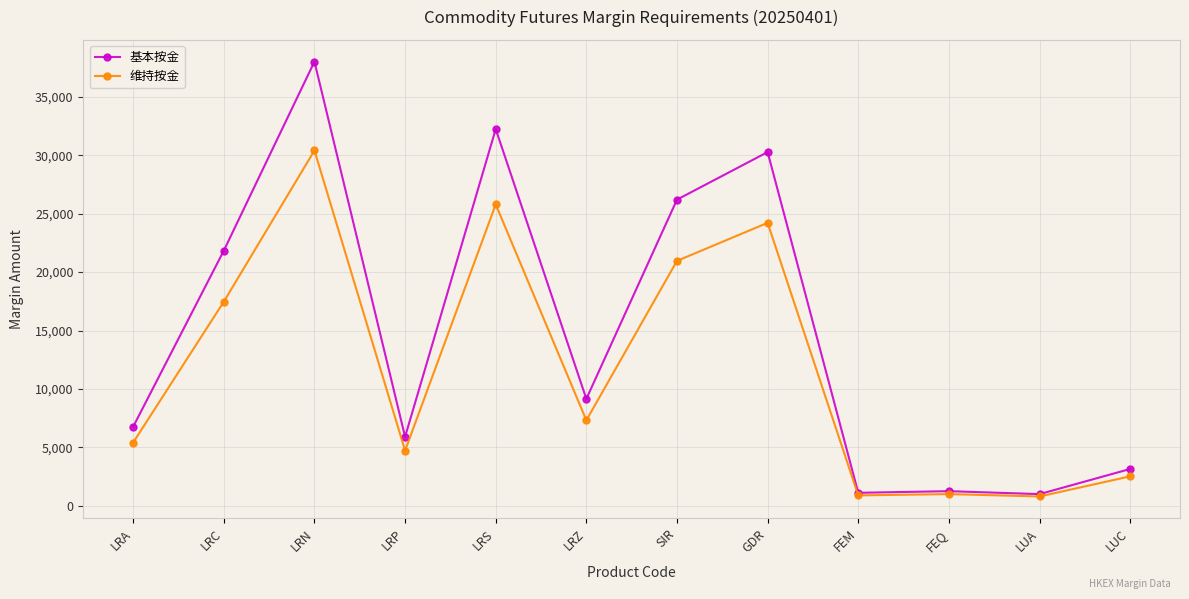

At which category is the sum across all series the highest?

LRN